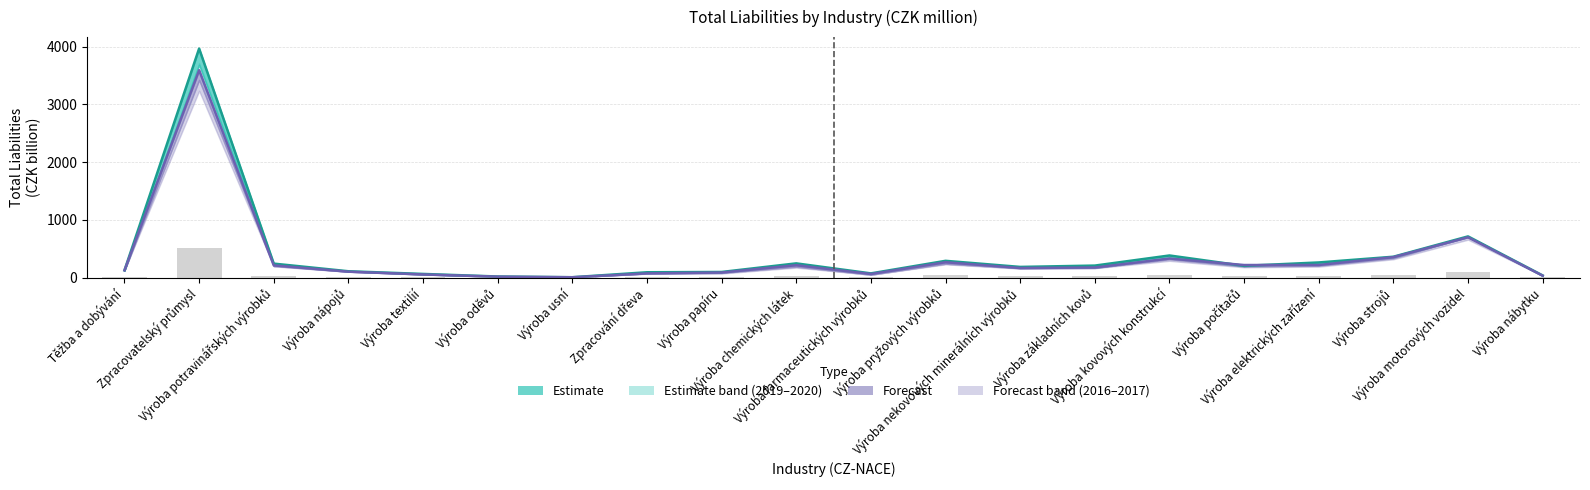

What is the difference between the maximum and second lowest values in the Estimate lower (2019 mil. Kč) series?

3578.4